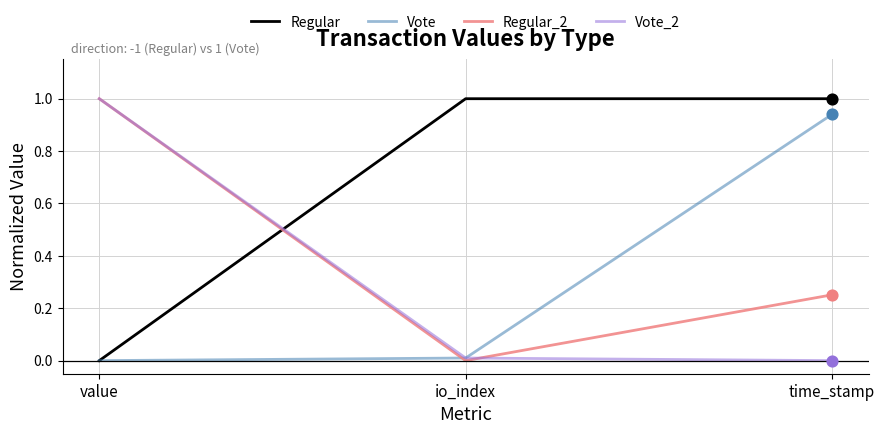

Which series changed the most between io_index and time_stamp?

Vote